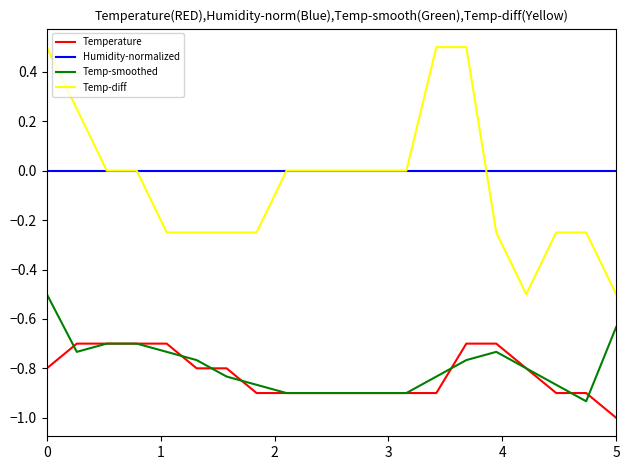

Which series has the largest total across all categories?

Humidity-normalized